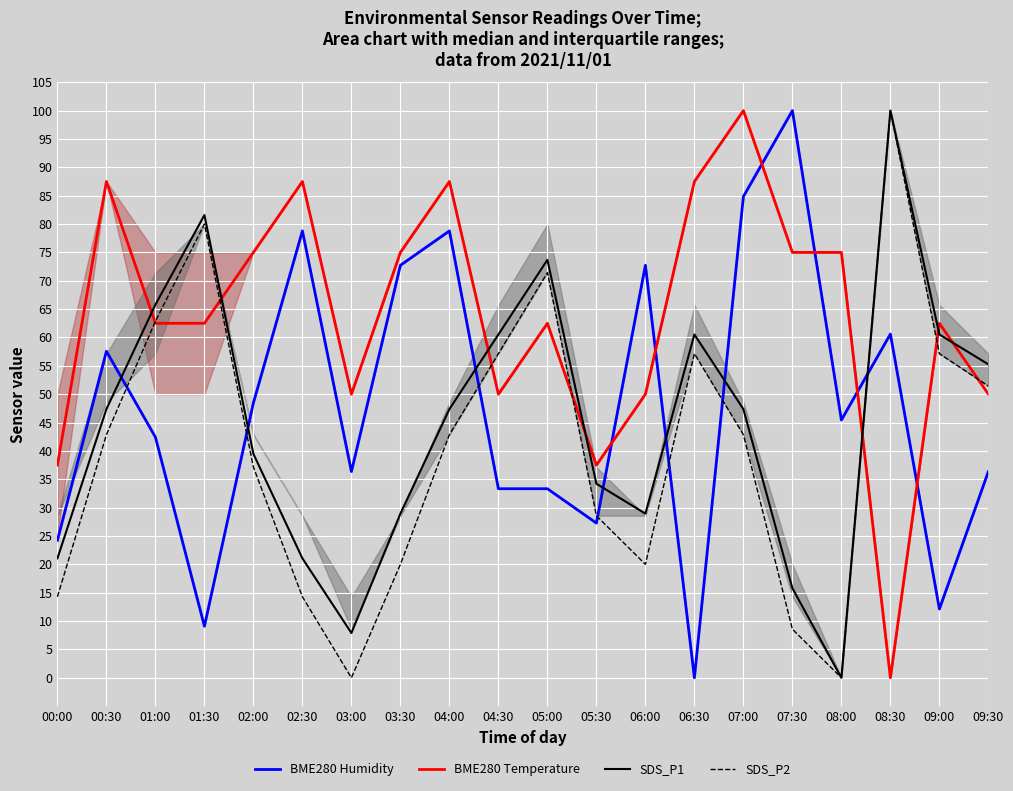

Reading left to right, list all the values displayed in this chart.

BME280 Humidity: 00:00=24.2	00:30=57.6	01:00=42.4	01:30=9.1	02:00=48.5	02:30=78.8	03:00=36.4	03:30=72.7	04:00=78.8	04:30=33.3	05:00=33.3	05:30=27.3	06:00=72.7	06:30=0.0	07:00=84.8	07:30=100.0	08:00=45.5	08:30=60.6	09:00=12.1	09:30=36.4
BME280 Temperature: 00:00=37.5	00:30=87.5	01:00=62.5	01:30=62.5	02:00=75.0	02:30=87.5	03:00=50.0	03:30=75.0	04:00=87.5	04:30=50.0	05:00=62.5	05:30=37.5	06:00=50.0	06:30=87.5	07:00=100.0	07:30=75.0	08:00=75.0	08:30=0.0	09:00=62.5	09:30=50.0
SDS_P1: 00:00=21.1	00:30=47.4	01:00=65.8	01:30=81.6	02:00=39.5	02:30=21.1	03:00=7.9	03:30=28.9	04:00=47.4	04:30=60.5	05:00=73.7	05:30=34.2	06:00=28.9	06:30=60.5	07:00=47.4	07:30=15.8	08:00=0.0	08:30=100.0	09:00=60.5	09:30=55.3
SDS_P2: 00:00=14.3	00:30=42.9	01:00=62.9	01:30=80.0	02:00=37.1	02:30=14.3	03:00=0.0	03:30=20.0	04:00=42.9	04:30=57.1	05:00=71.4	05:30=28.6	06:00=20.0	06:30=57.1	07:00=42.9	07:30=8.6	08:00=0.0	08:30=100.0	09:00=57.1	09:30=51.4